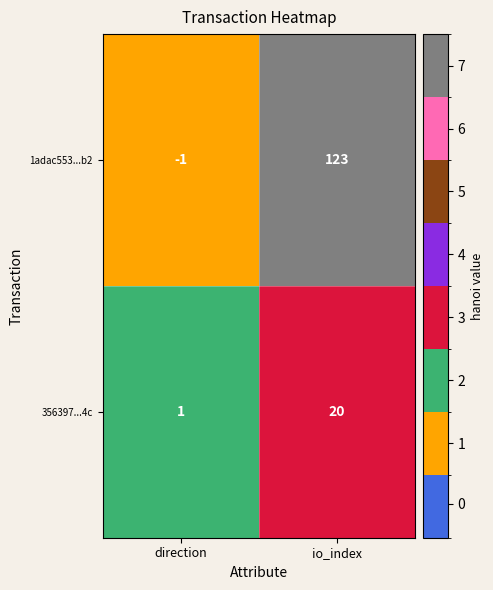

What is the sum of all 356397...4c values?

21